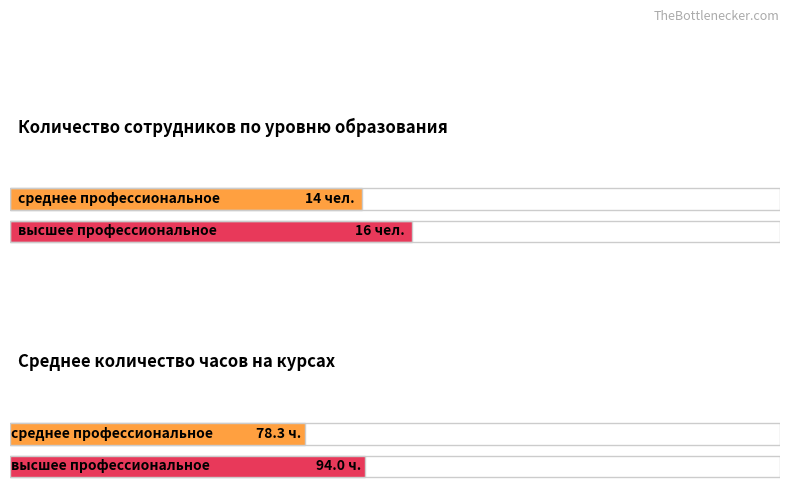

Rank the categories by высшее профессиональное value from highest to lowest.

0, 1